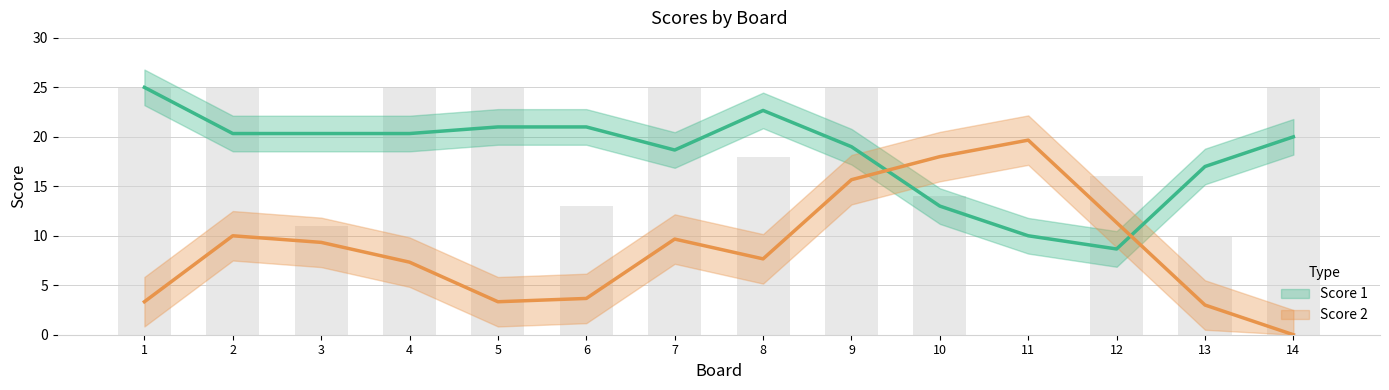

List the labels in order of value, largest first.

1, 2, 4, 5, 7, 9, 14, 8, 12, 10, 6, 3, 13, 11